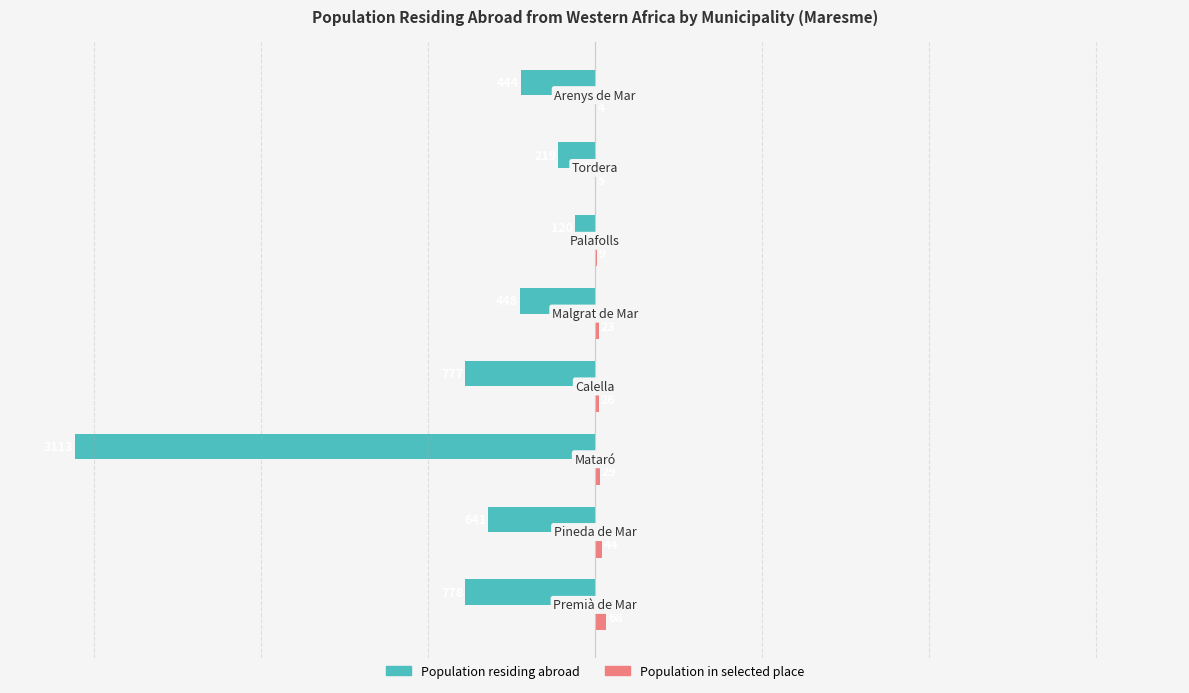

Count the number of data series in this chart.

2